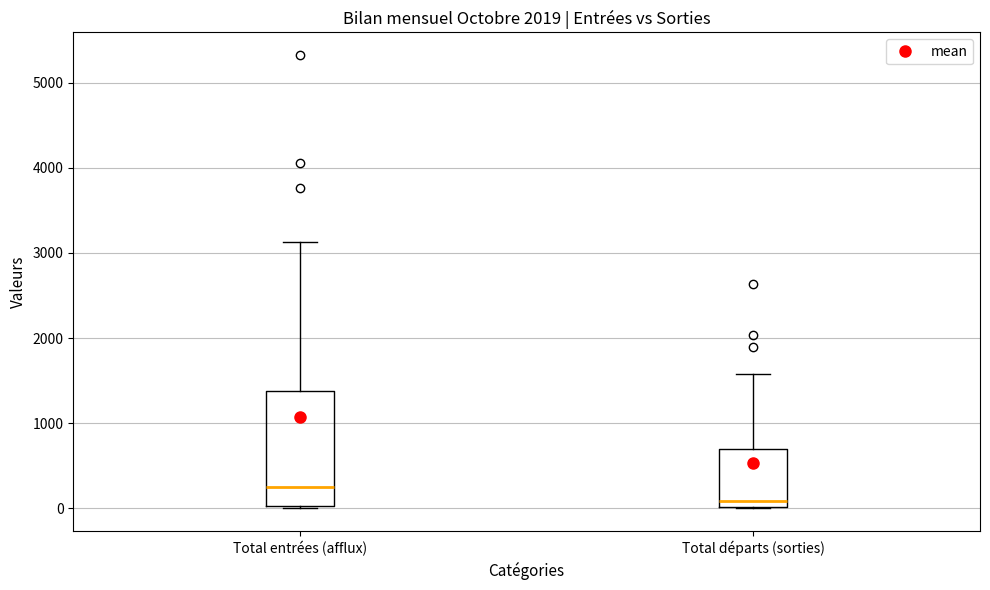

Reading left to right, read every box against the y-axis: the position of its median line, the range the box covers, and the ends of its whiskers. The values are not printed on the chart, so give them approximately, as read against the axis.

Total entrées (afflux): median 300, box 0 to 1400, whiskers 0 (just below the box's lower edge) to 3100
Total départs (sorties): median 100, box 0 to 700, whiskers 0 to 1600